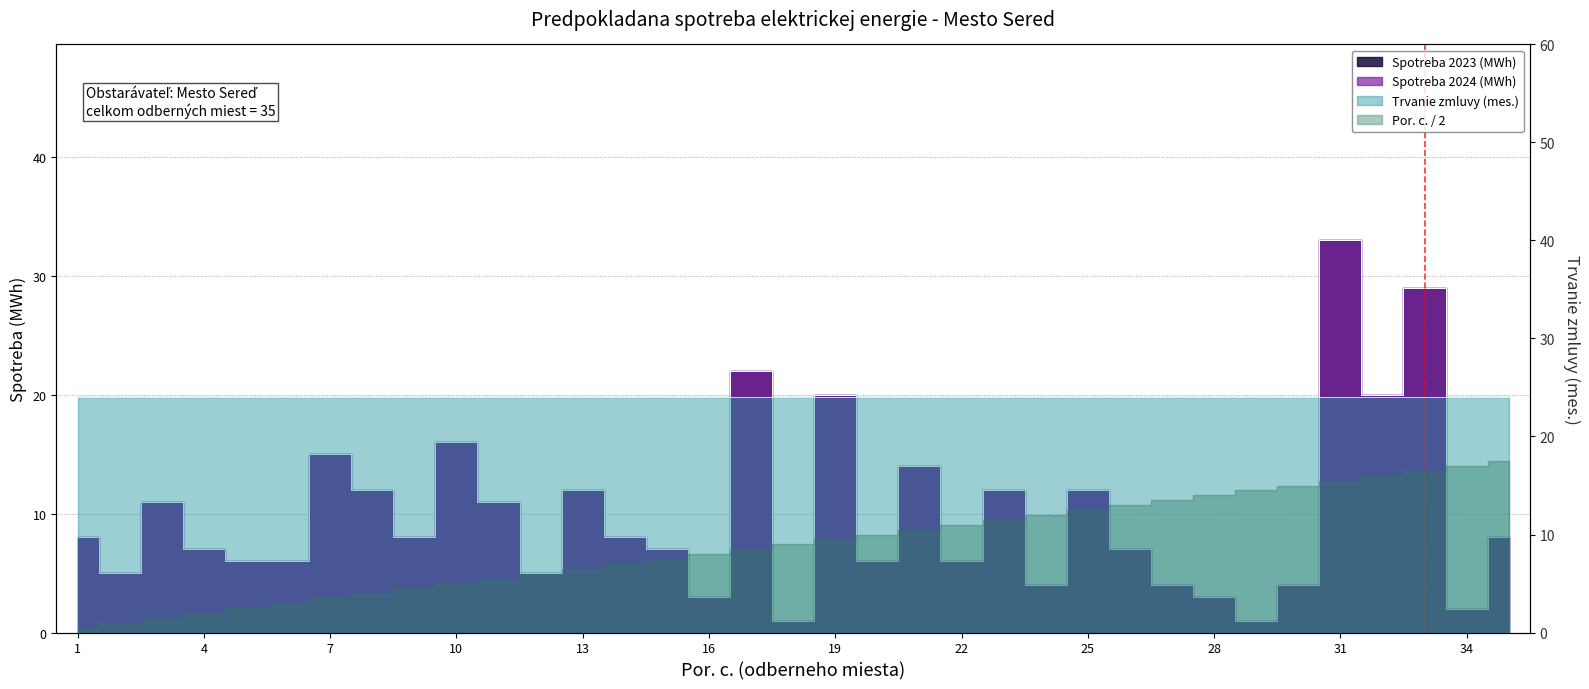

What is the approximate value of Spotreba 2024 (MWh) at 26?

7